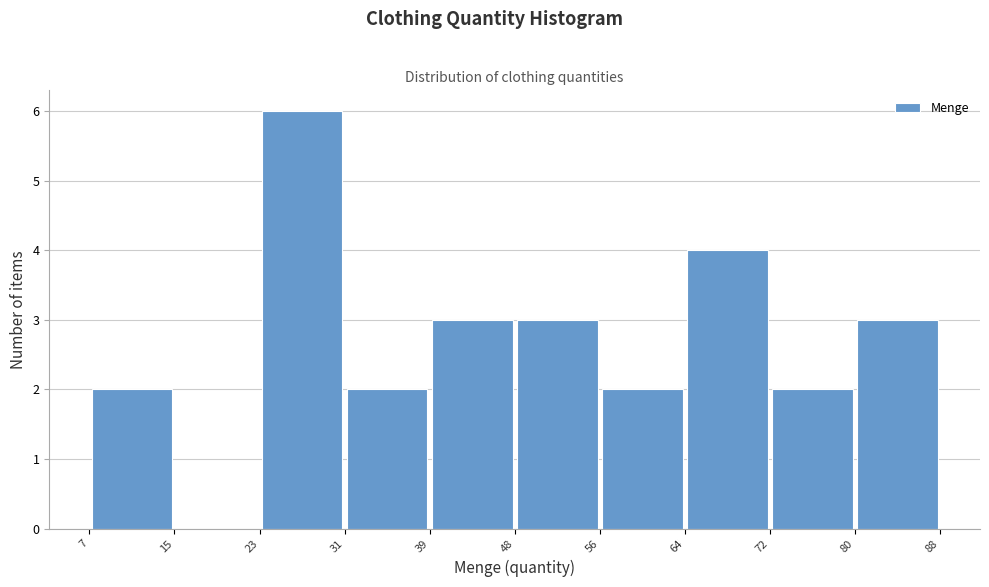

Reading left to right, list every bar in this chart as the range it spans on the x-axis followed by its height. The values are not printed on the chart, so give them approximately, as read against the axis.

7 to 15: 2
15 to 23: 0
23 to 31: 6
31 to 39: 2
39 to 48: 3
48 to 56: 3
56 to 64: 2
64 to 72: 4
72 to 80: 2
80 to 88: 3